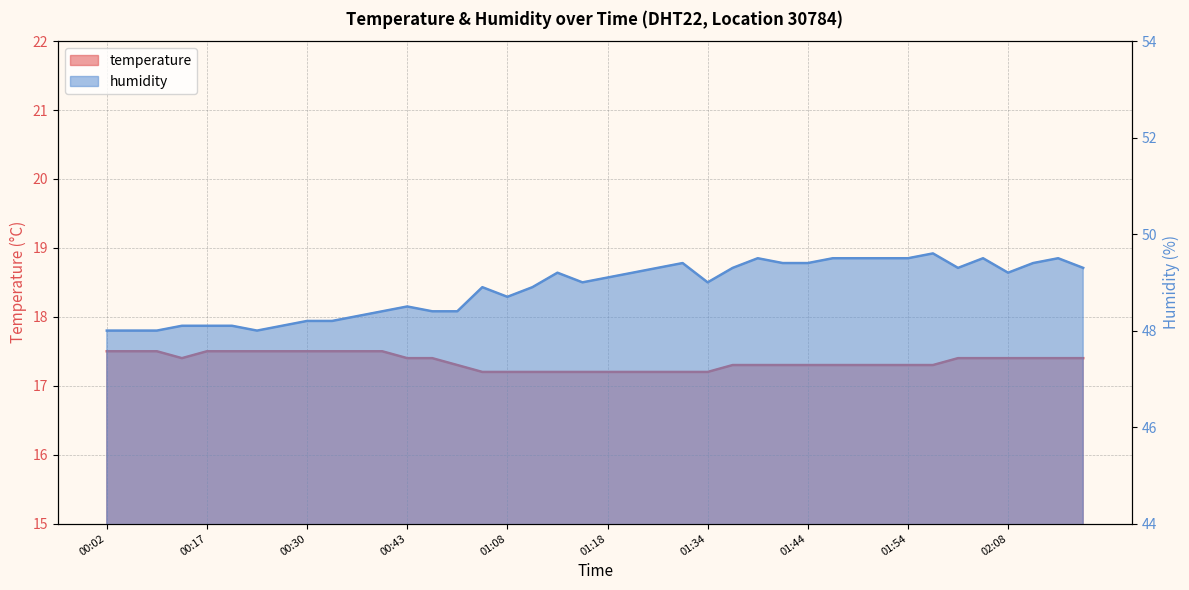

What position from the right is 00:35?

30